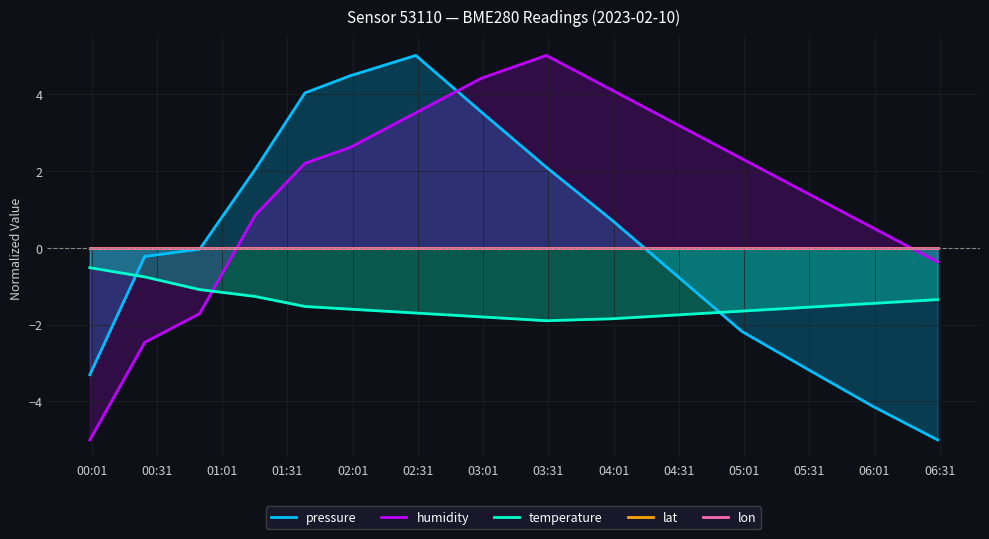

What is the lowest value of the humidity series?

-5.0